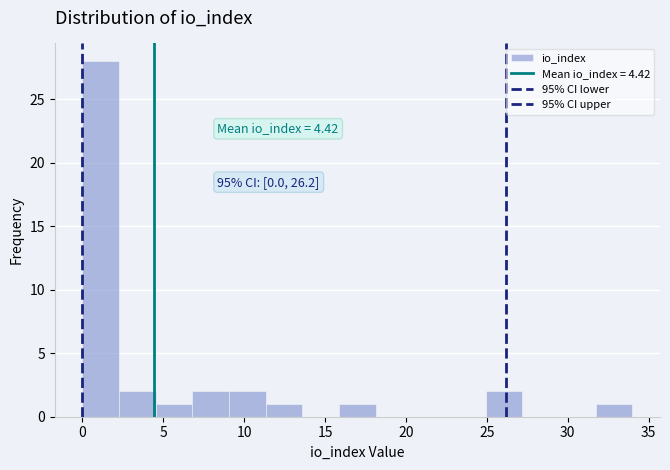

Which range on the x-axis has the tallest bar?

0.0 to 2.5